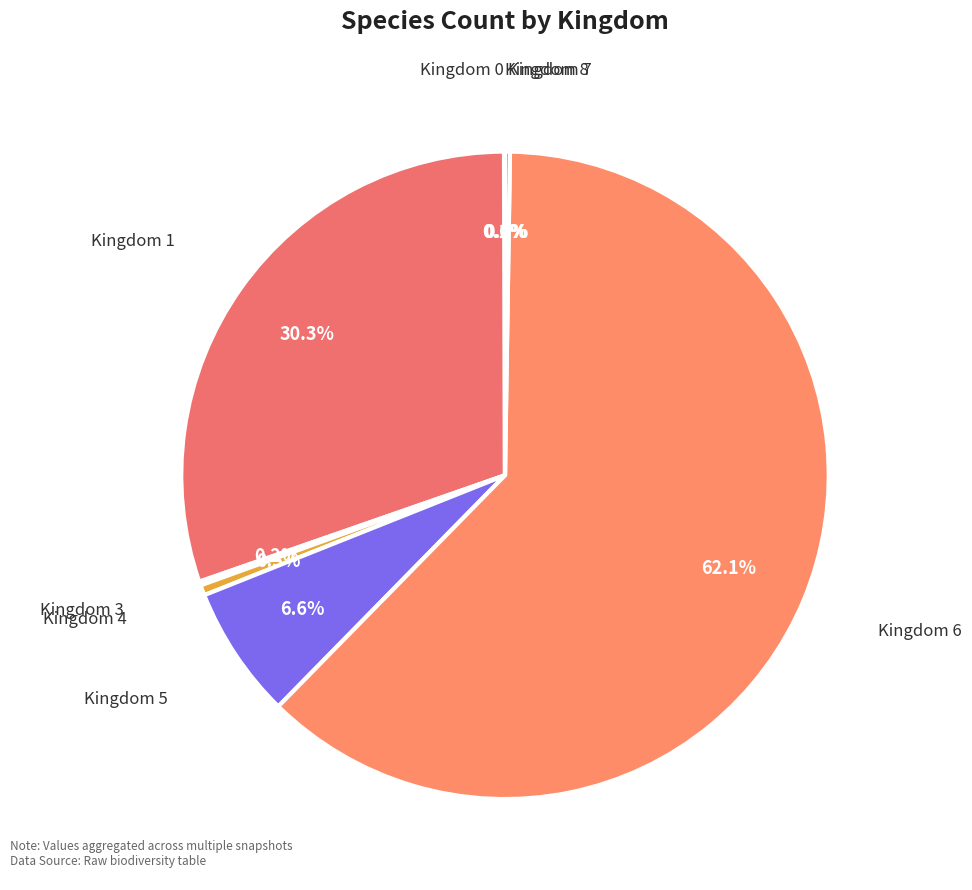

Between Kingdom 5 and Kingdom 6, which is larger?

Kingdom 6